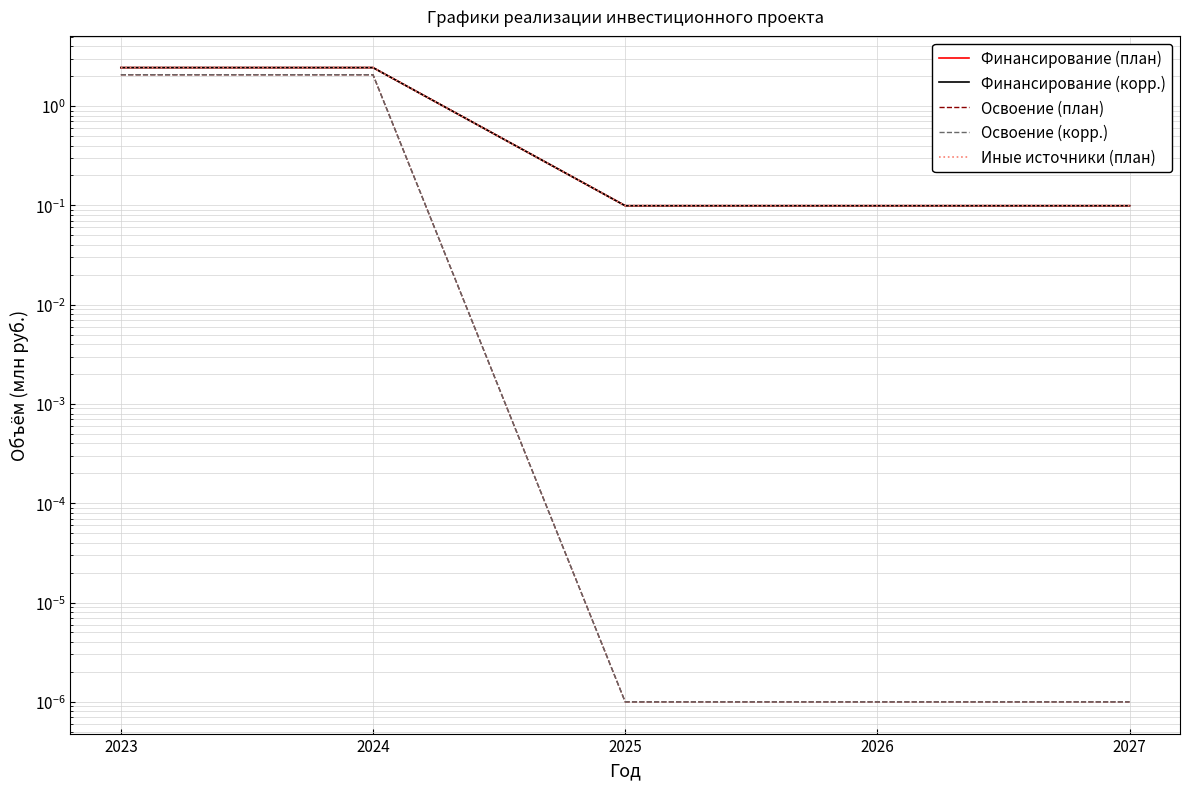

Reading right to left, extract all data points from this chart.

Финансирование (план): 0.1	0.1	0.1	2.4	2.4
Финансирование (корр.): 0.1	0.1	0.1	2.4	2.4
Освоение (план): 0.0	0.0	0.0	2.1	2.1
Освоение (корр.): 0.0	0.0	0.0	2.1	2.1
Иные источники (план): 0.1	0.1	0.1	2.4	2.4